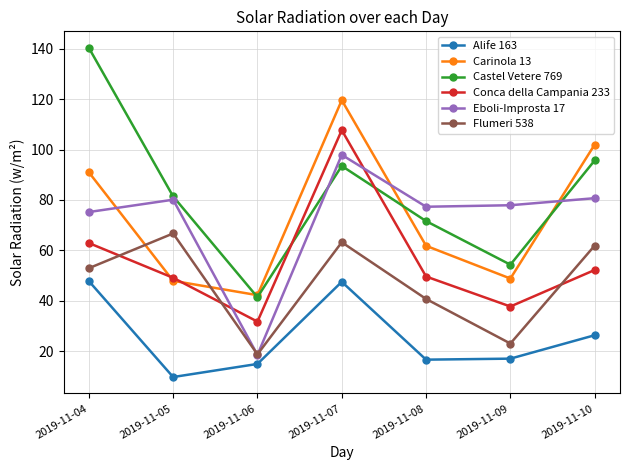

At 2019-11-08, list the series in order from largest to smallest.

Eboli-Improsta 17, Castel Vetere 769, Carinola 13, Conca della Campania 233, Flumeri 538, Alife 163